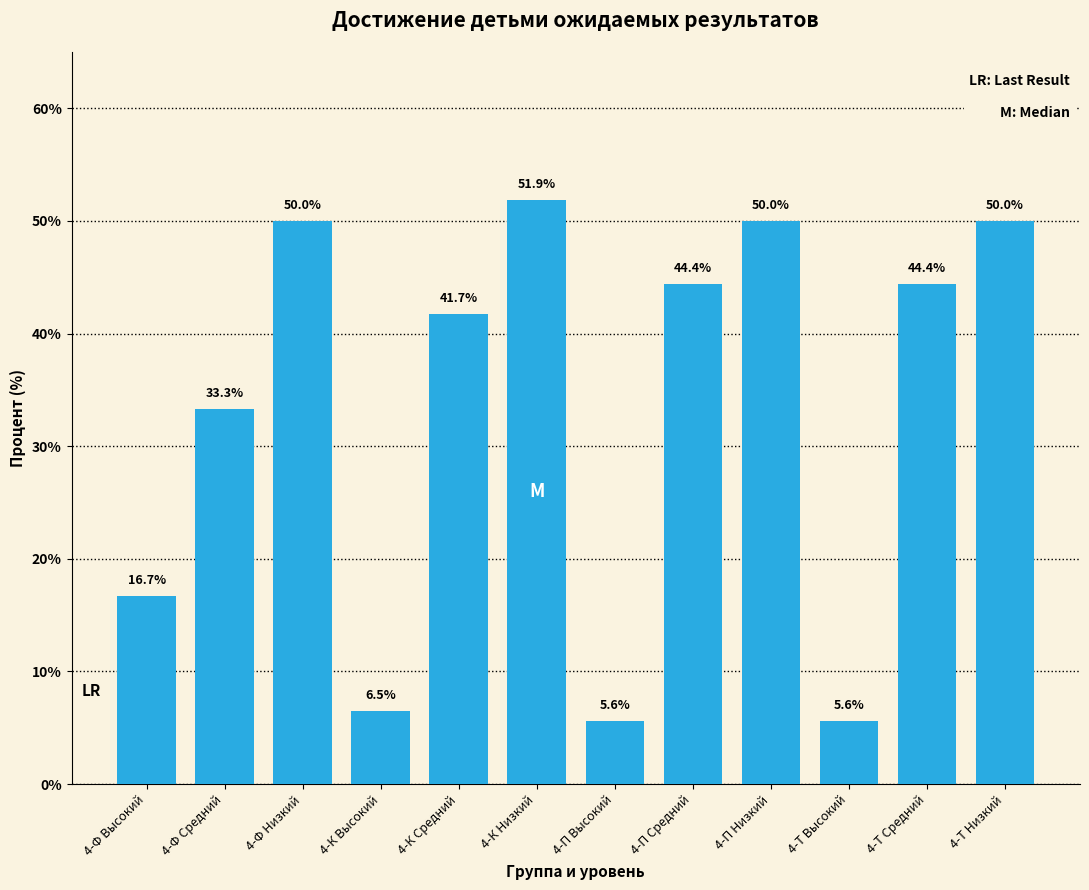

Reading left to right, transcribe all the data shown in this chart.

4-Ф Высокий=16.7	4-Ф Средний=33.3	4-Ф Низкий=50.0	4-К Высокий=6.5	4-К Средний=41.7	4-К Низкий=51.9	4-П Высокий=5.6	4-П Средний=44.4	4-П Низкий=50.0	4-Т Высокий=5.6	4-Т Средний=44.4	4-Т Низкий=50.0